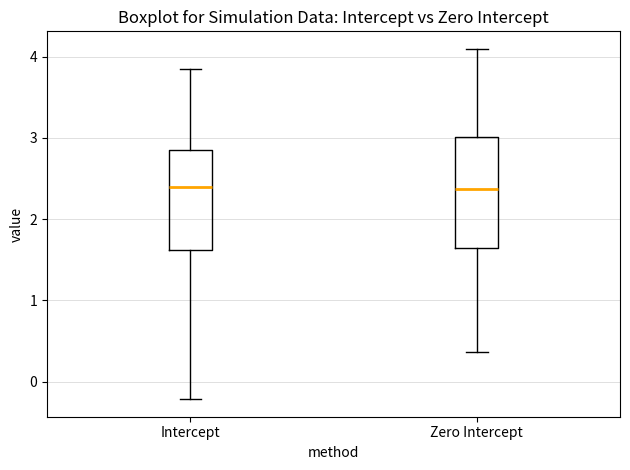

Which box is the tallest, from its lower edge to its upper edge?

Zero Intercept